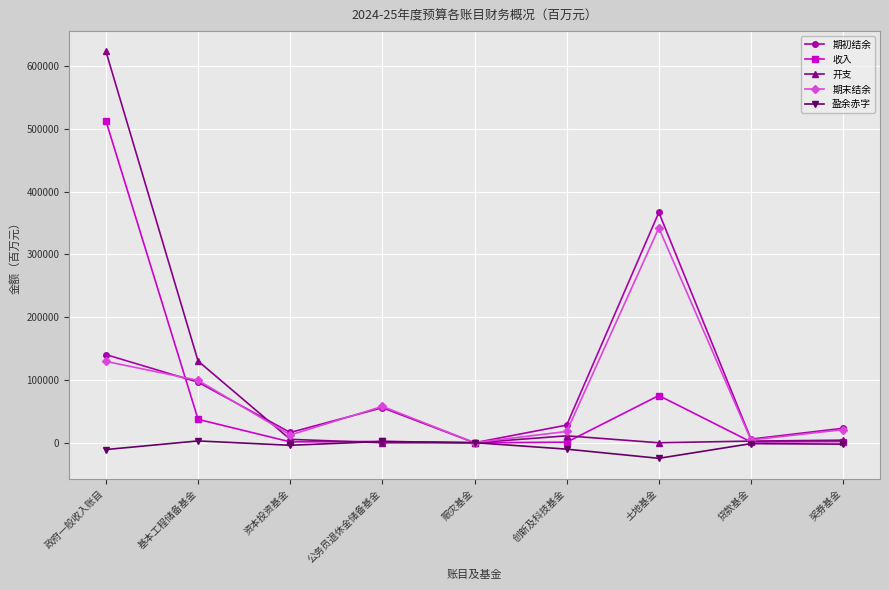

How many values in the 期初结余 series are below 28149?

4